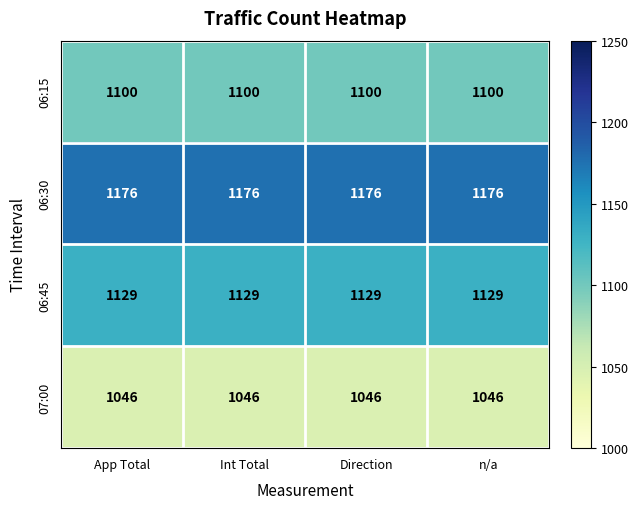

What is the total value across all series at n/a?

4451